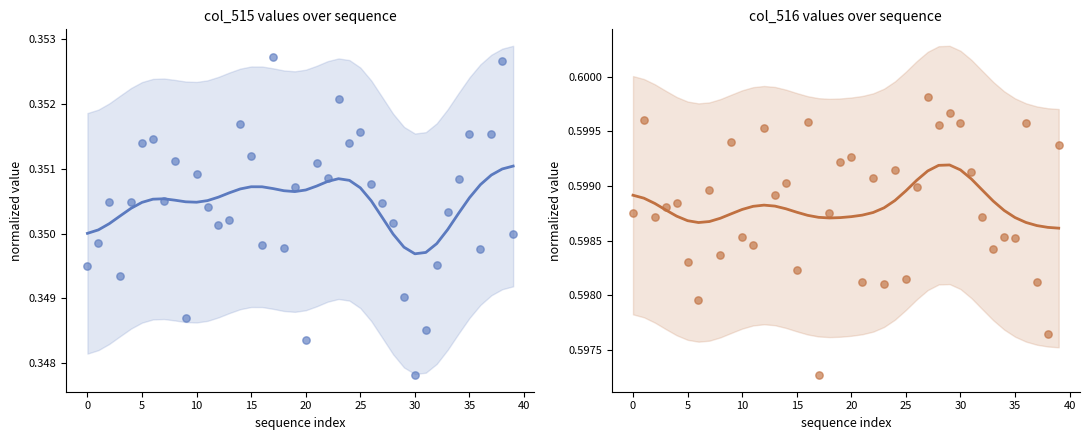

Which series has the widest spread of Y values?

col_515 data